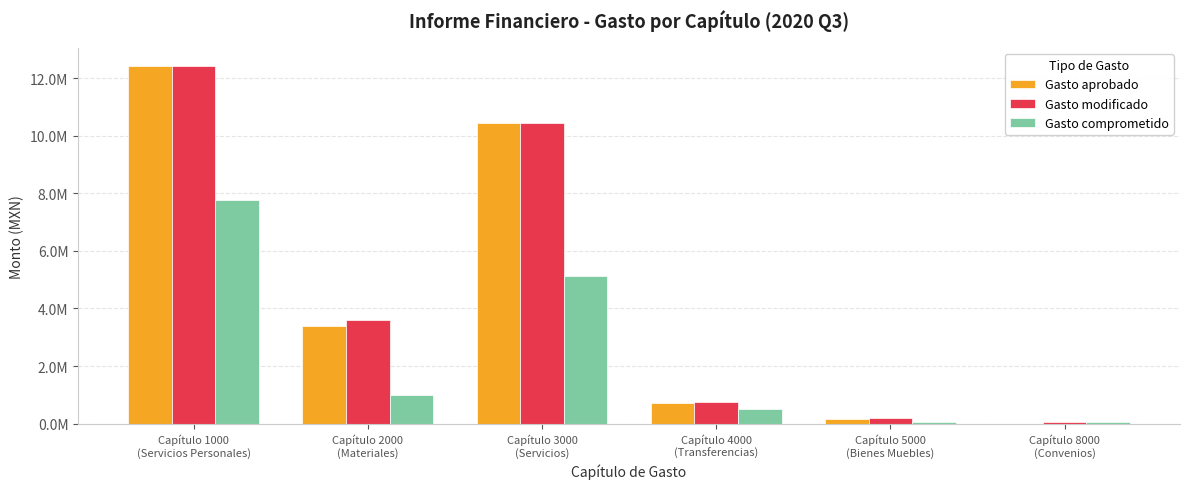

Rank the categories by Gasto aprobado value from highest to lowest.

Capítulo 1000
(Servicios Personales), Capítulo 3000
(Servicios), Capítulo 2000
(Materiales), Capítulo 4000
(Transferencias), Capítulo 5000
(Bienes Muebles), Capítulo 8000
(Convenios)